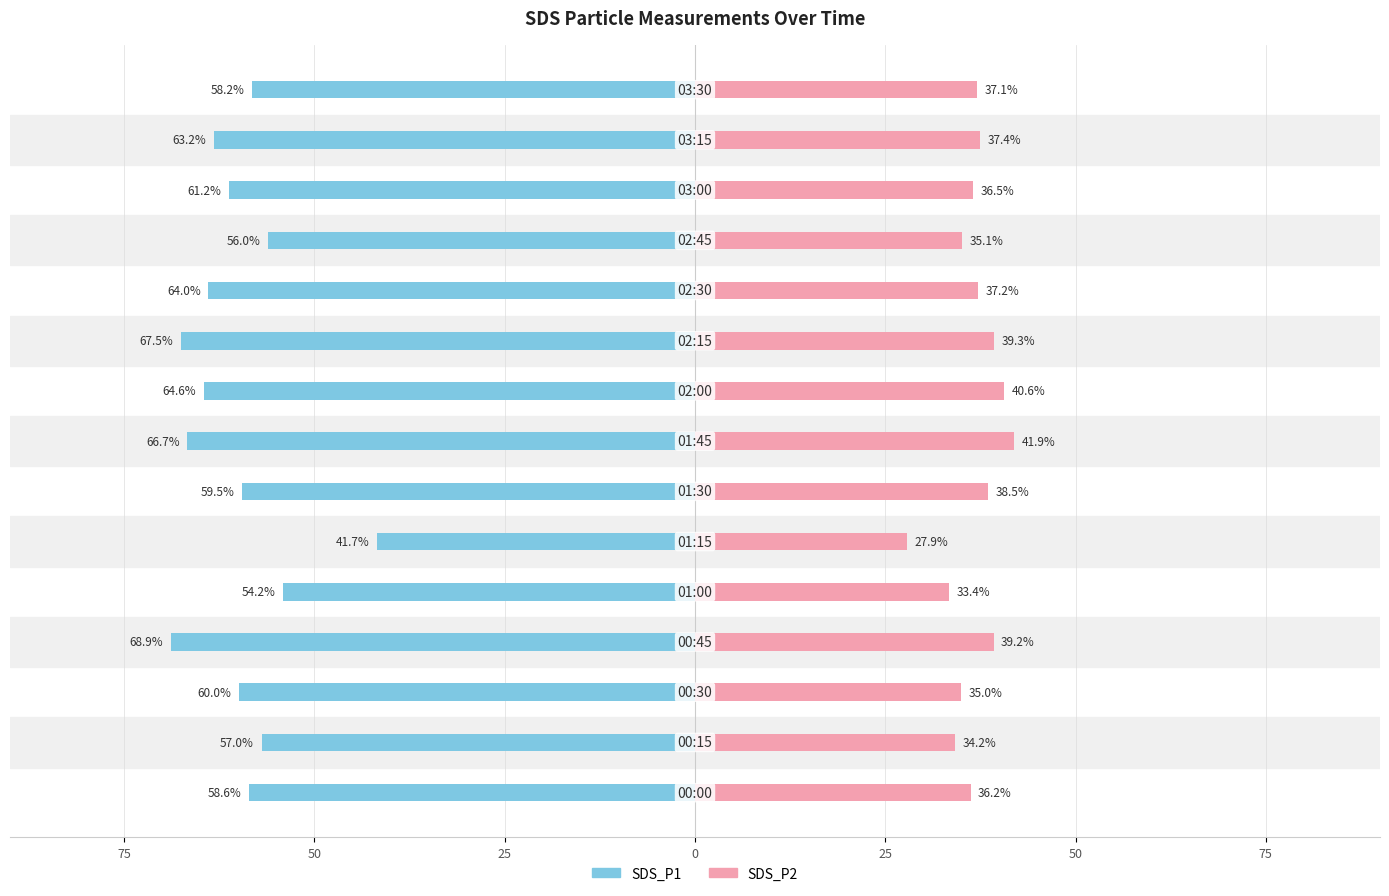

Is it true that SDS_P1 equals -67.5 at 9?

True